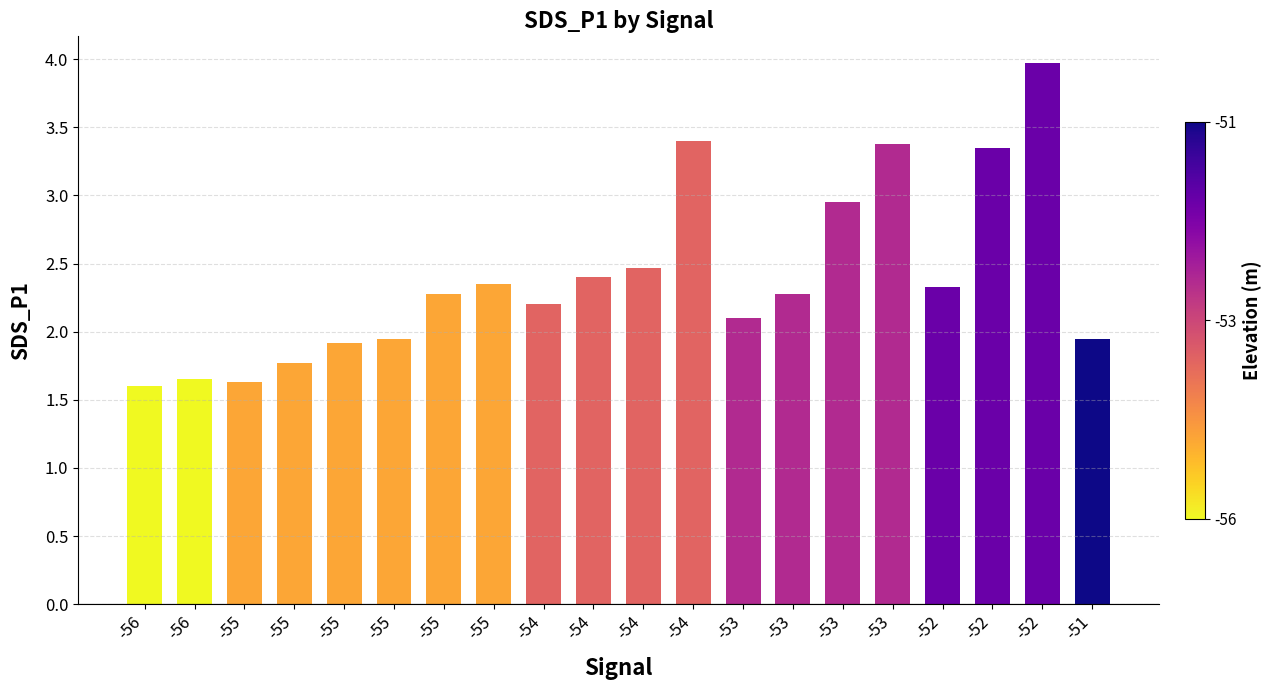

Approximately how many times larger is the value at -55 compared to -53?

0.9